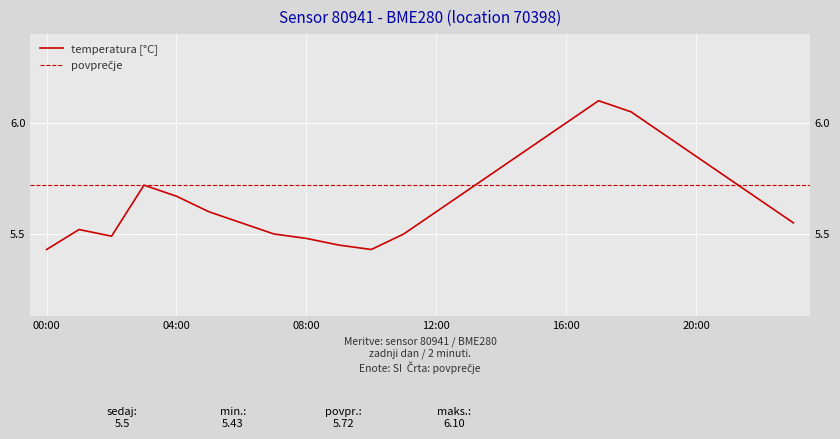

What is the change in value from 00:00 to 19:00?

+0.5